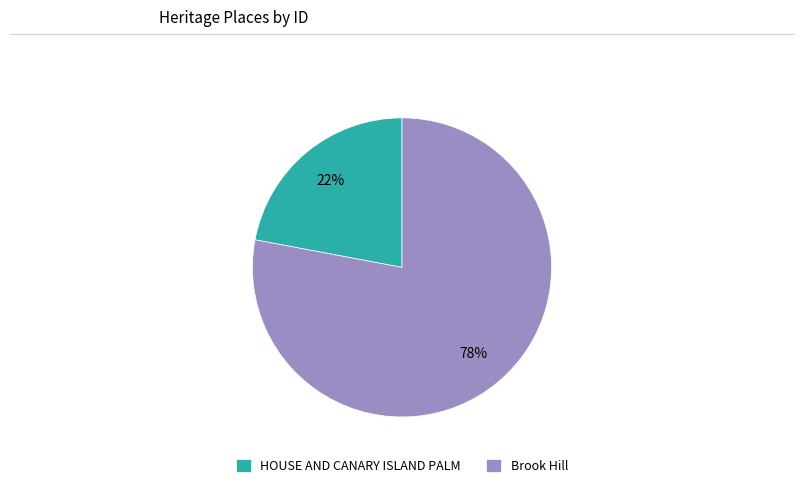

What is the largest slice in the pie chart?

Brook Hill